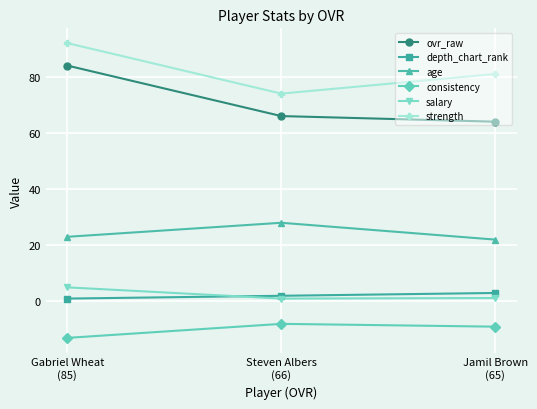

What is the label of the 1st point from the left?

Gabriel Wheat
(85)